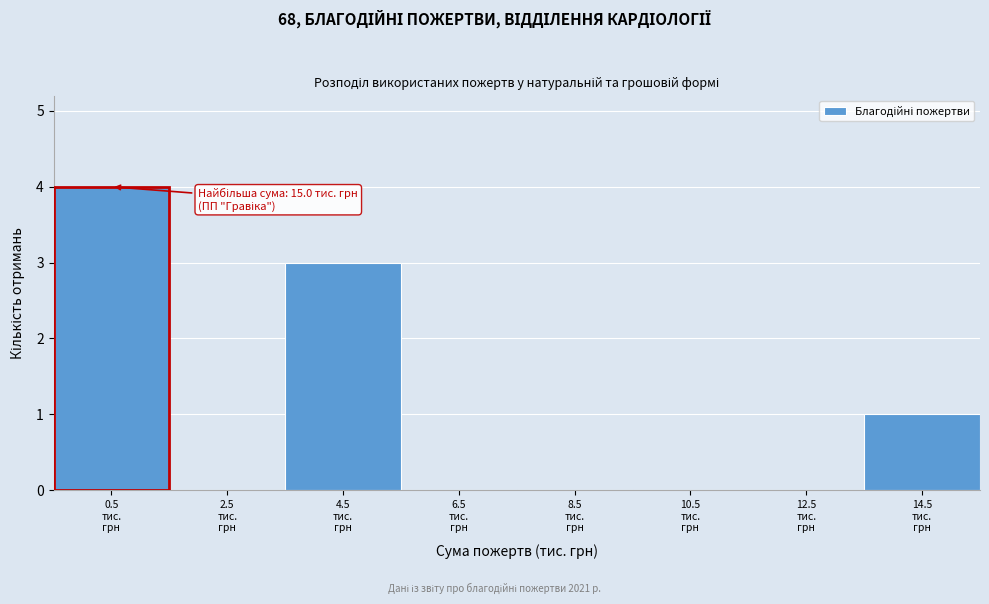

What is the sum of all values?

8